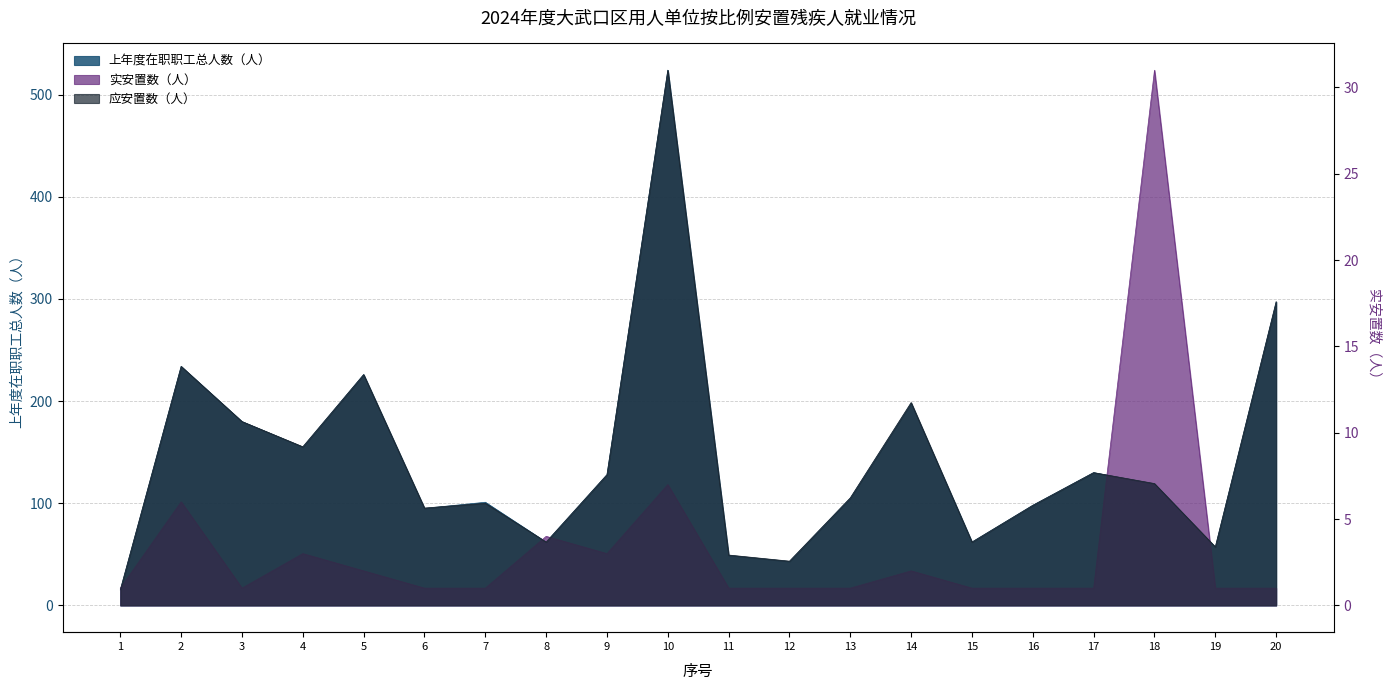

Reading left to right, list all the values displayed in this chart.

上年度在职职工总人数（人）: 1=15.0	2=234.0	3=180.0	4=155.0	5=226.0	6=95.0	7=101.0	8=62.0	9=128.0	10=524.0	11=49.0	12=43.0	13=105.0	14=198.0	15=62.0	16=98.0	17=130.0	18=119.0	19=57.0	20=297.0
应安置数（人）: 1=0.2	2=3.5	3=2.7	4=2.3	5=3.4	6=1.4	7=1.5	8=0.9	9=1.9	10=7.9	11=0.7	12=0.7	13=1.6	14=3.0	15=0.9	16=1.5	17=1.9	18=1.8	19=0.9	20=4.5
实安置数（人）: 1=1.0	2=6.0	3=1.0	4=3.0	5=2.0	6=1.0	7=1.0	8=4.0	9=3.0	10=7.0	11=1.0	12=1.0	13=1.0	14=2.0	15=1.0	16=1.0	17=1.0	18=31.0	19=1.0	20=1.0